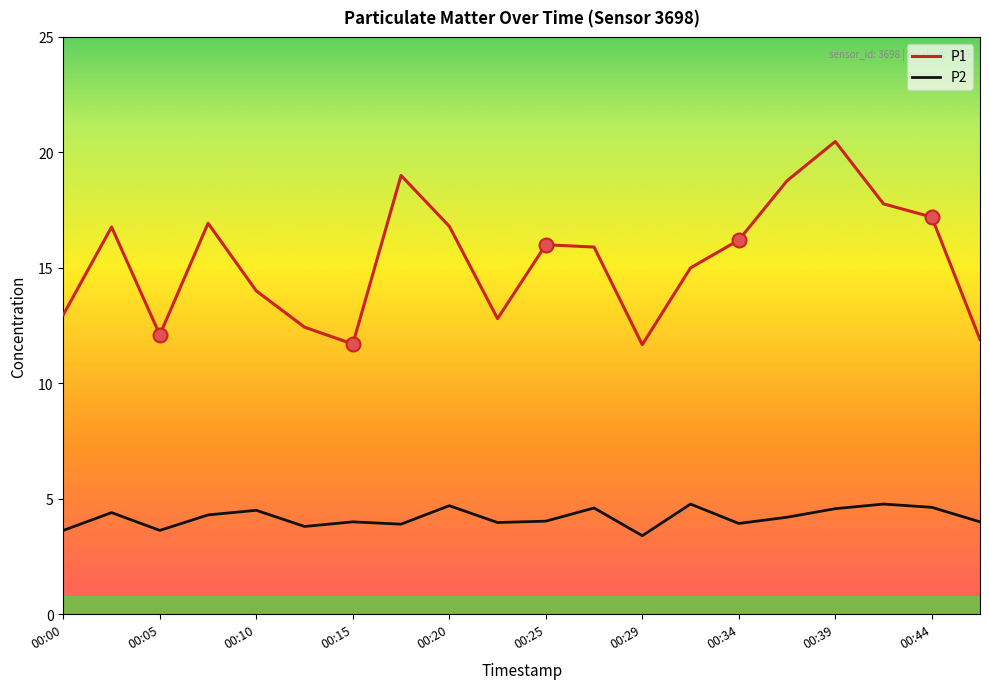

True or false: P1 and P2 cross at least once.

False